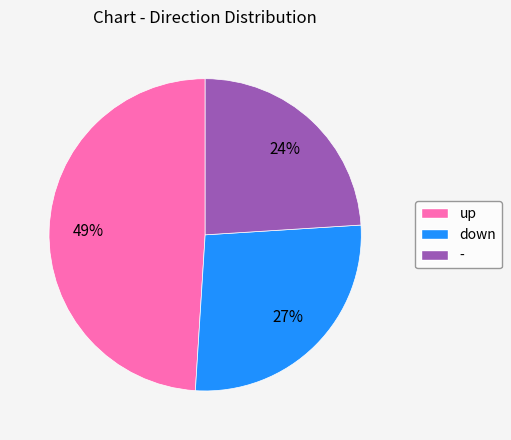

Rank the categories by value from lowest to highest.

-, down, up